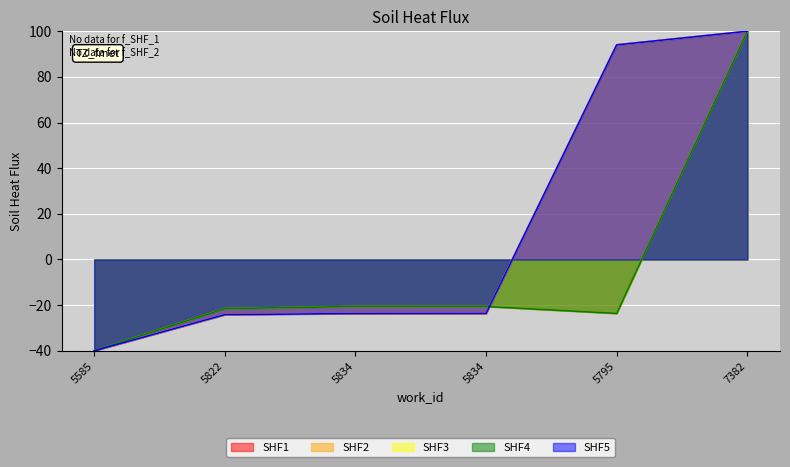

Reading left to right, extract all data points from this chart.

SHF1: 5585=-40.0	5822=-24.2	5834=-23.7	5834=-23.6	5795=94.0	7382=100.0
SHF2: 5585=-40.0	5822=-21.5	5834=-20.6	5834=-20.6	5795=-23.6	7382=100.0
SHF3: 5585=-40.0	5822=-24.2	5834=-23.7	5834=-23.6	5795=94.0	7382=100.0
SHF4: 5585=-40.0	5822=-21.5	5834=-20.6	5834=-20.6	5795=-23.6	7382=100.0
SHF5: 5585=-40.0	5822=-24.2	5834=-23.7	5834=-23.6	5795=94.0	7382=100.0